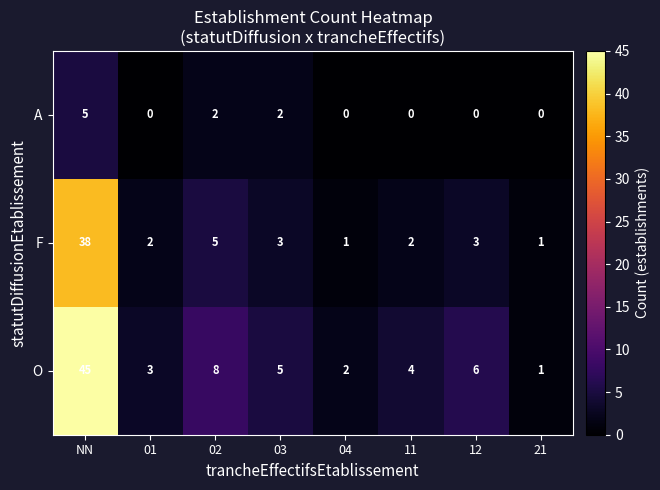

List the series in order of their overall mean, lowest first.

A, F, O